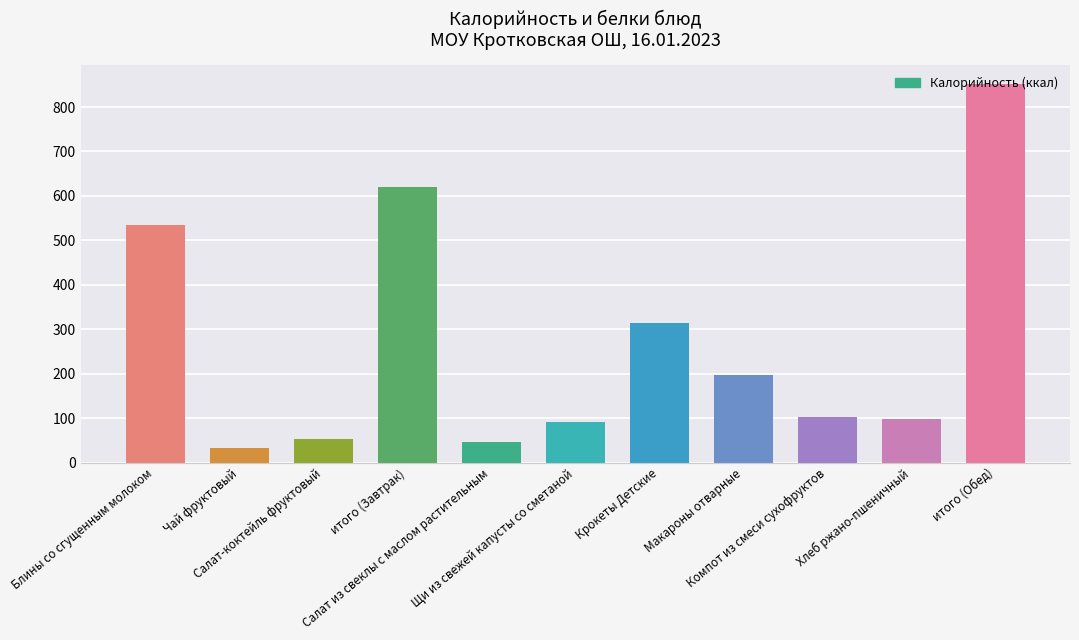

Are the bars grouped side by side (vs. stacked)?

No